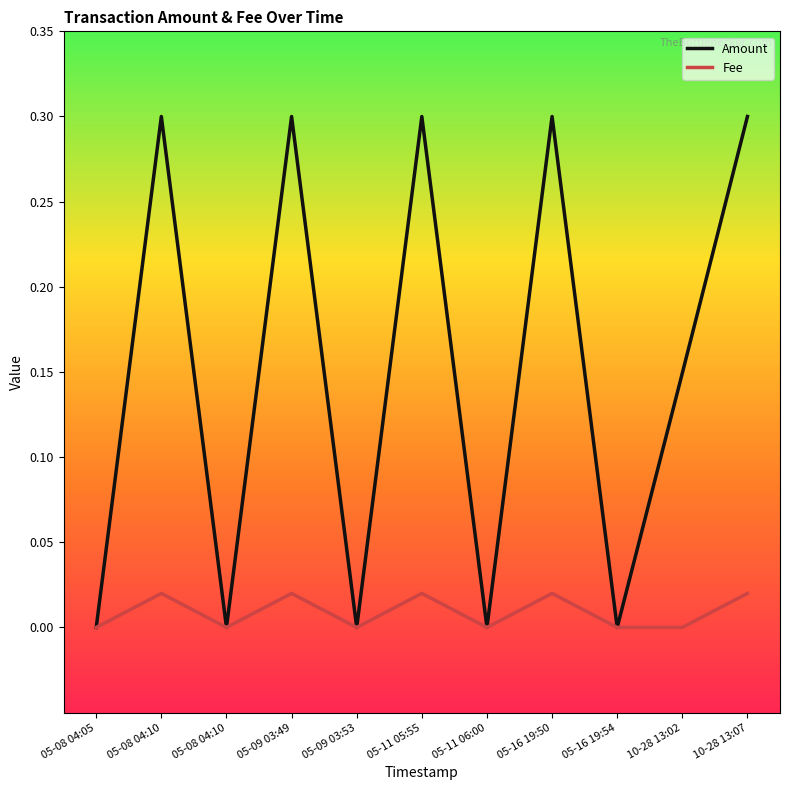

What are all the series names shown in the legend?

Amount, Fee